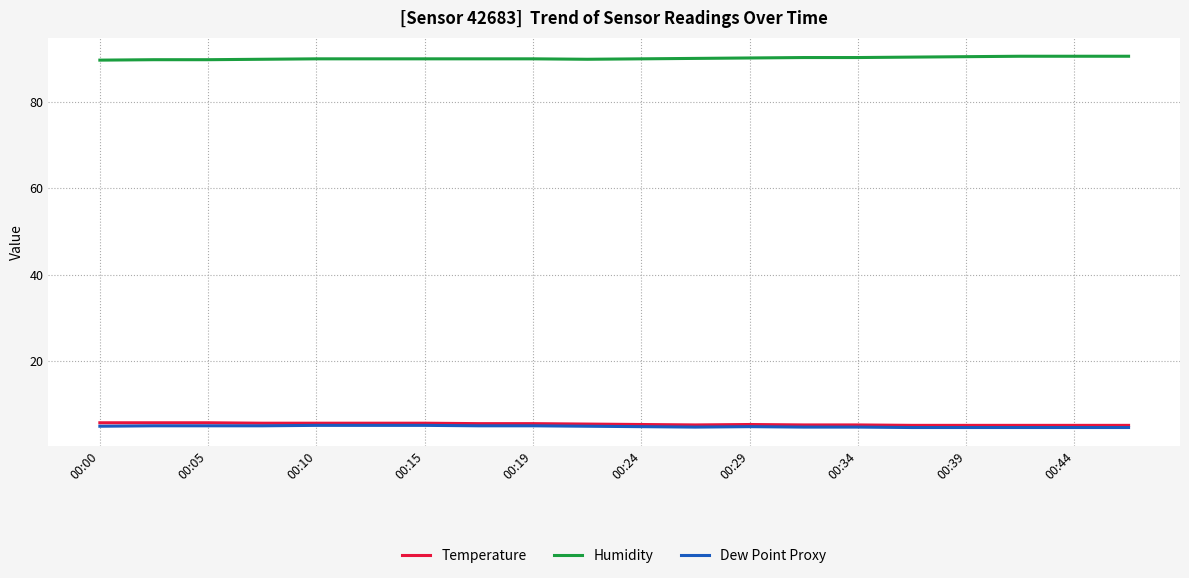

What is the lowest value of the Temperature series?

5.1